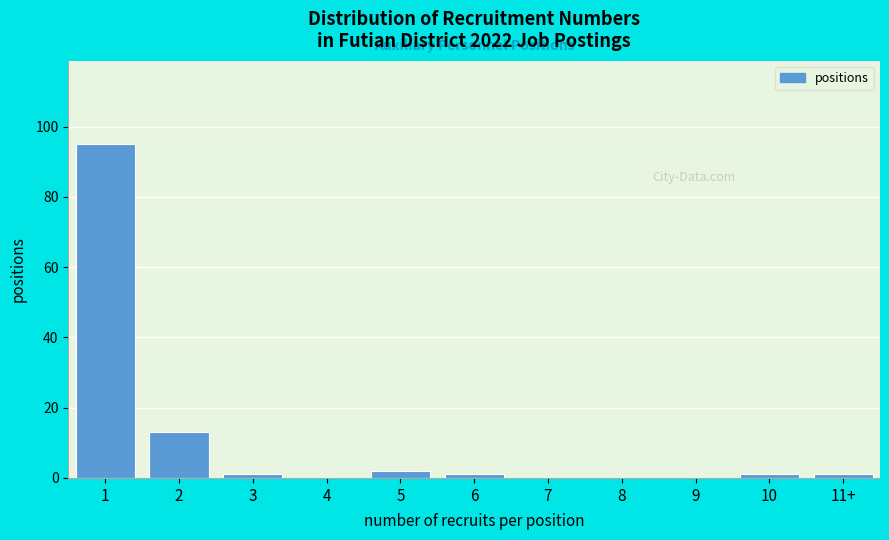

Reading left to right, transcribe all the data shown in this chart.

1=95	2=13	3=1	4=0	5=2	6=1	7=0	8=0	9=0	10=1	11+=1